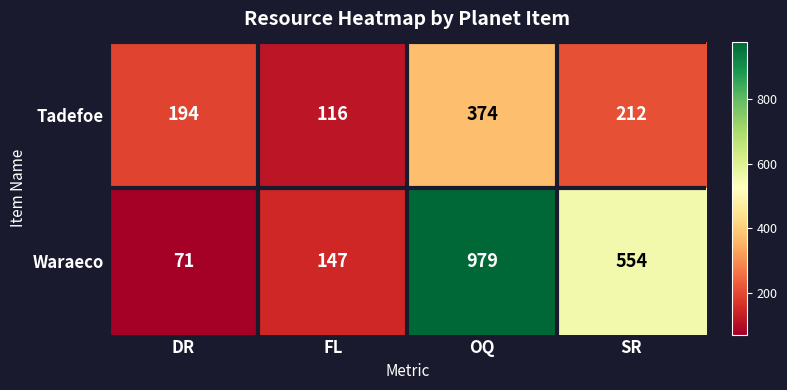

Read the Waraeco value at FL.

147